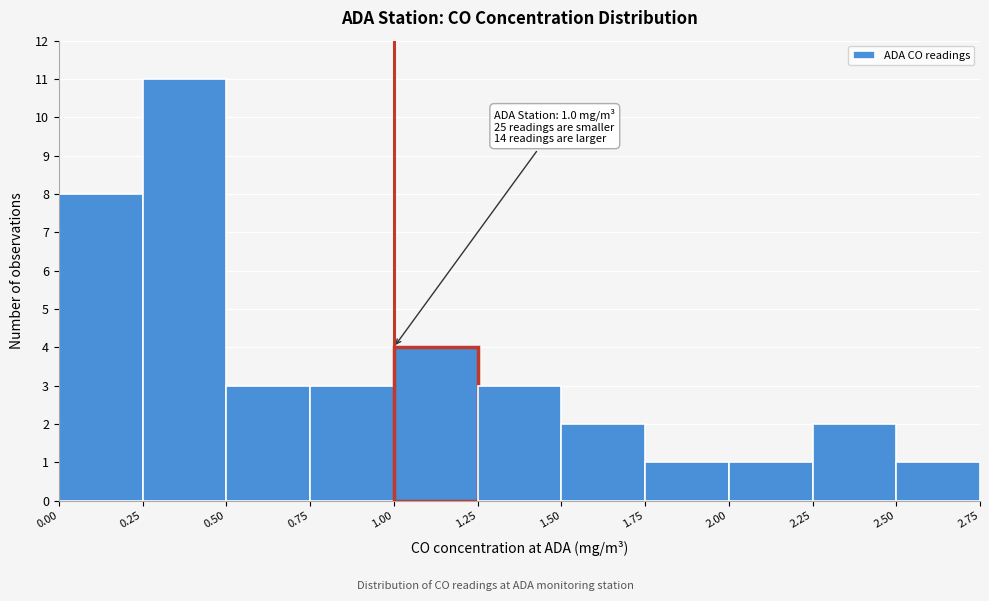

Over which range of the x-axis is the bar tallest?

0.25 to 0.50